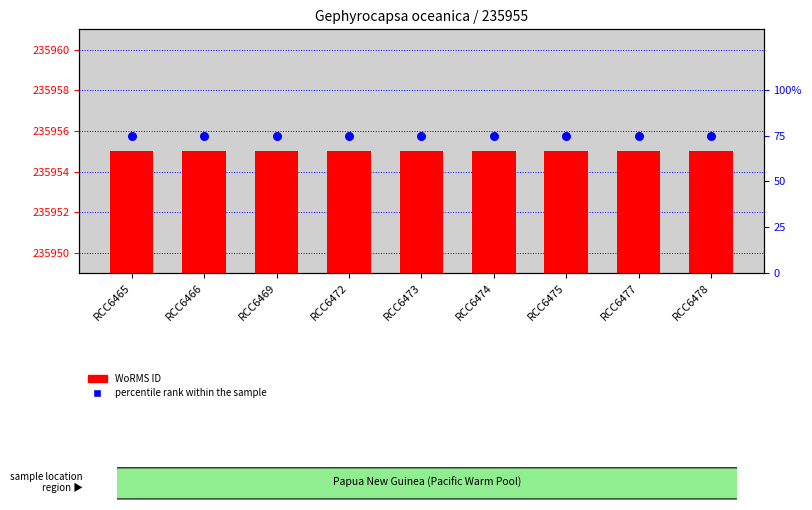

What are all the series names shown in the legend?

WoRMS ID, percentile rank within the sample